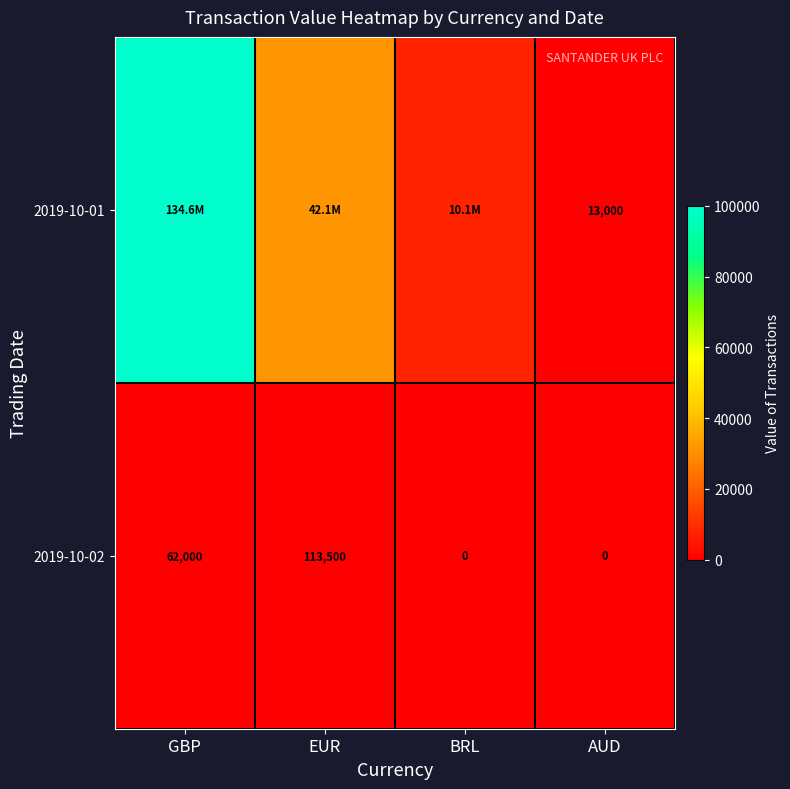

At which label does 2019-10-02 reach its peak?

EUR